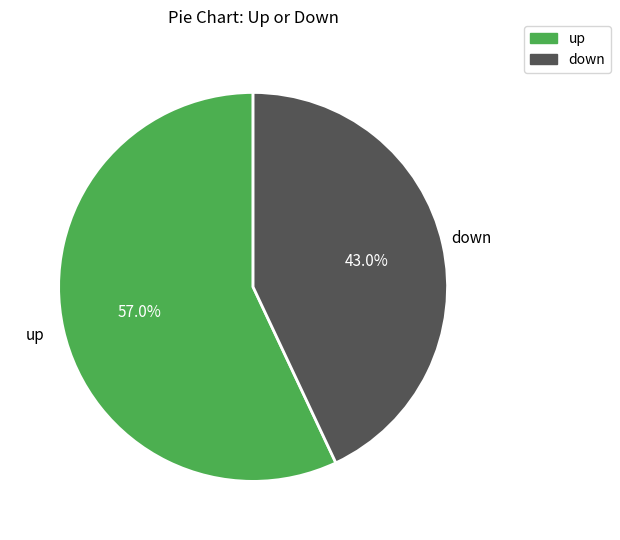

Which has a higher value, down or up?

up